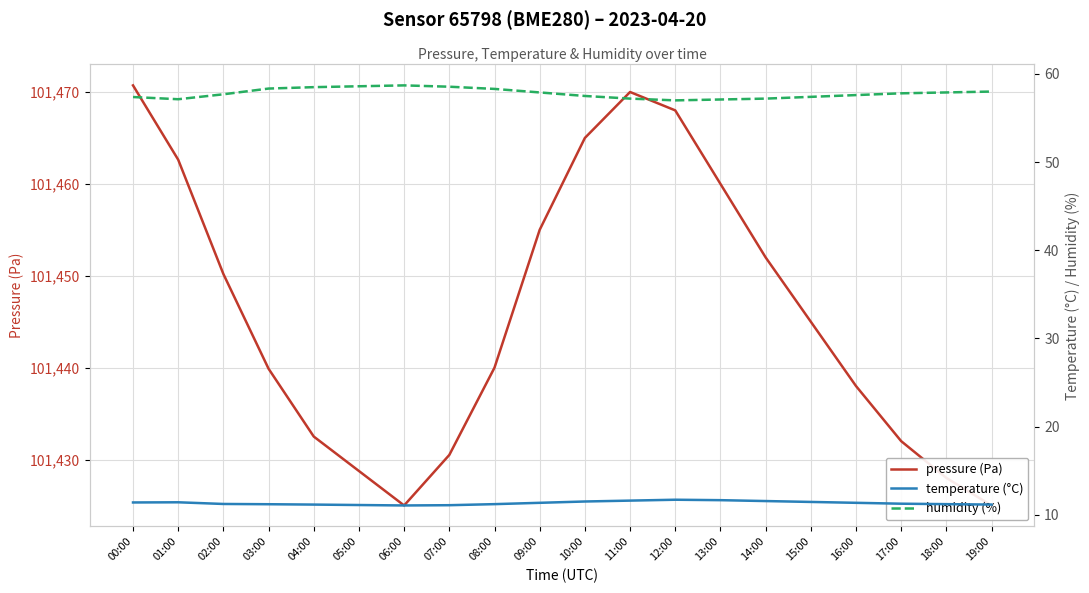

Is this an area chart (filled region under the line)?

No